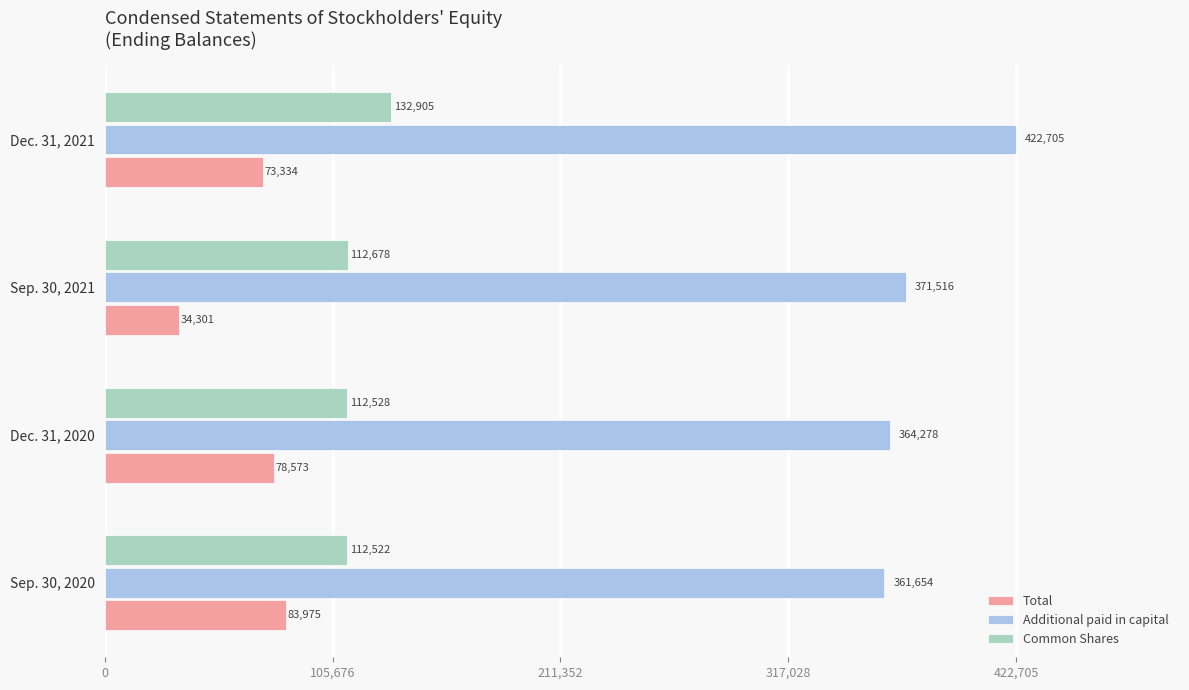

At which category is the sum across all series the highest?

Dec. 31, 2021